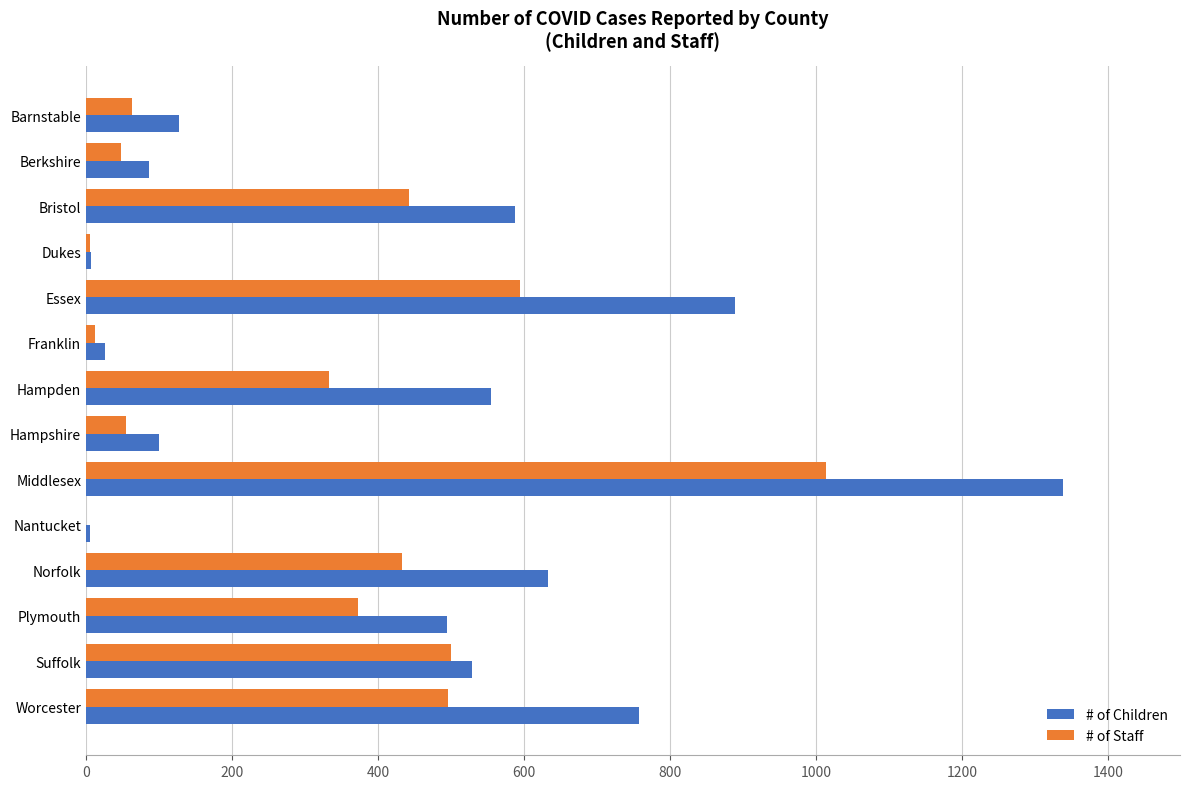

Read the # of Staff value at Suffolk.

500